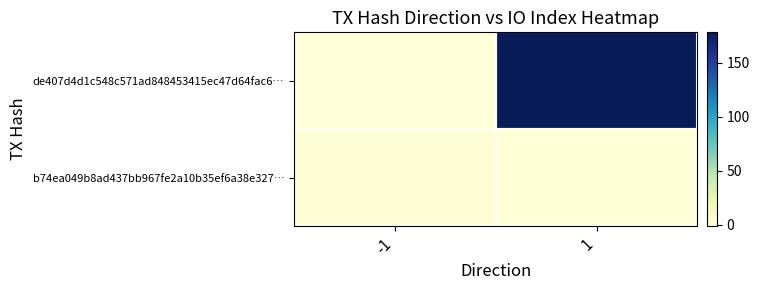

At how many categories does at least one series exceed 114?

1